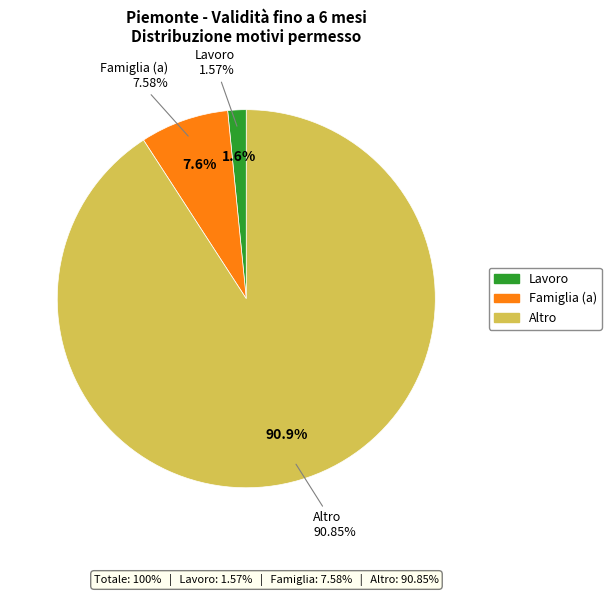

True or false: Famiglia accounts for 15% of the total.

False